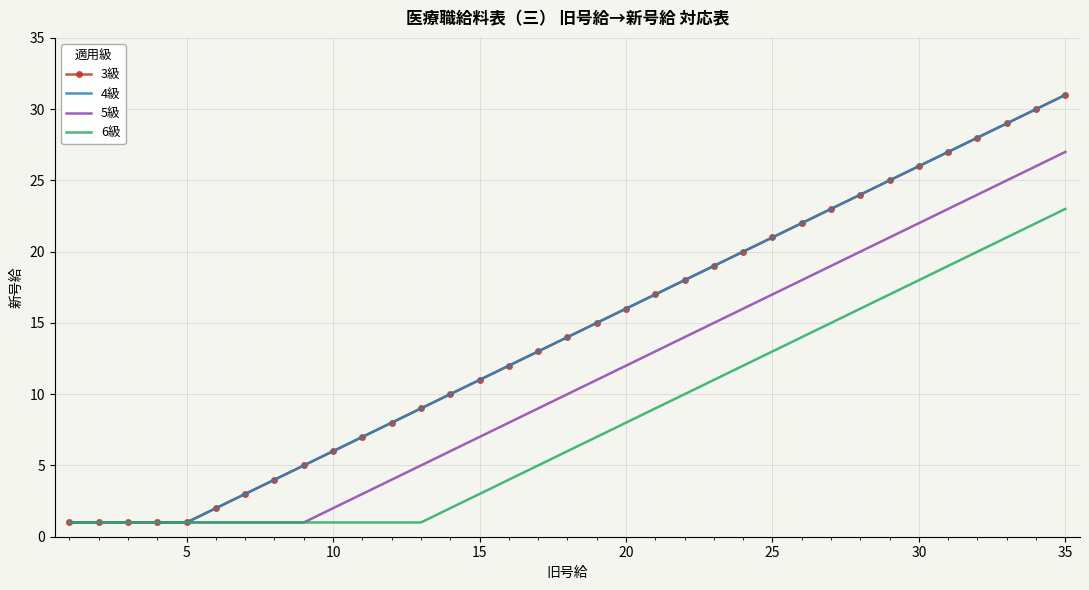

How many data points does each series have?

35